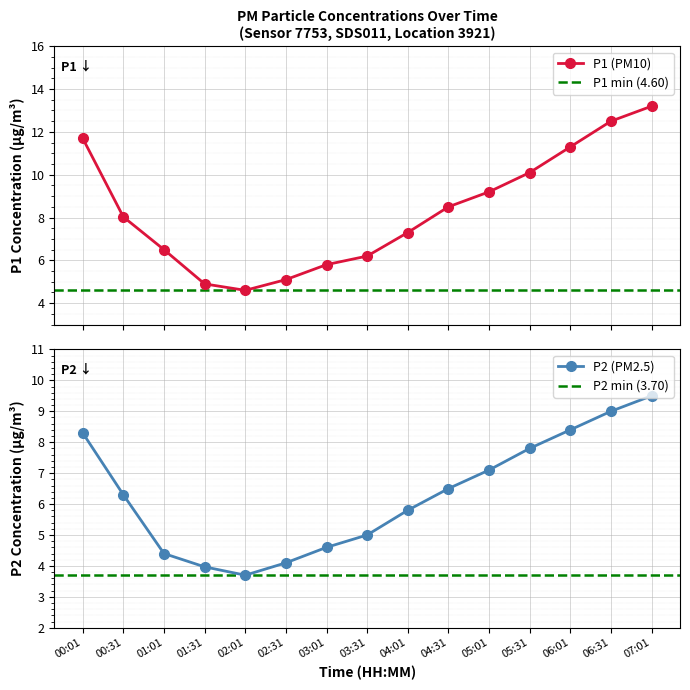

What is the difference between the maximum and minimum values in the P2 series?

5.8